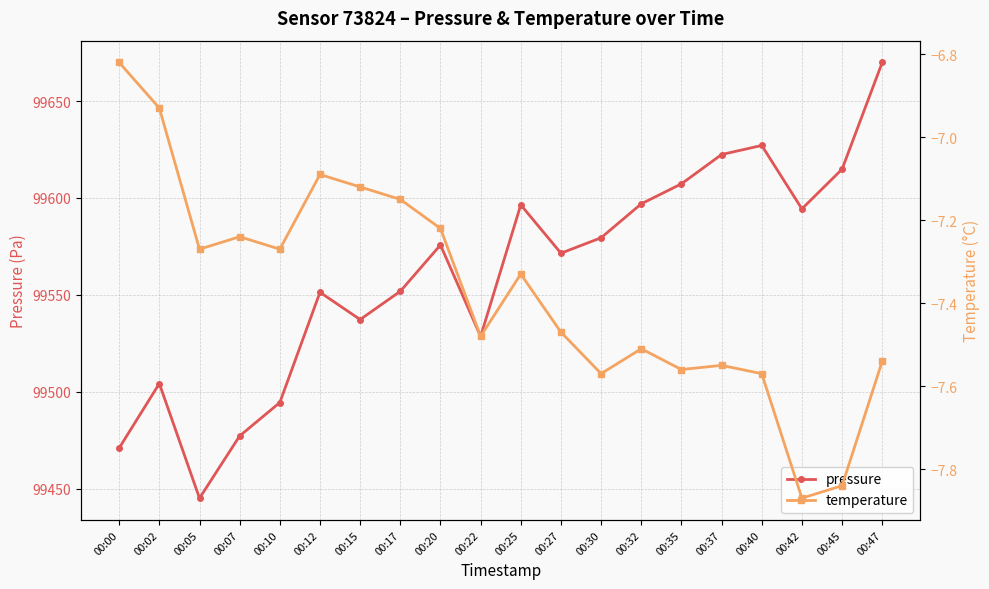

What is the total value across all series at 00:10?

99487.2